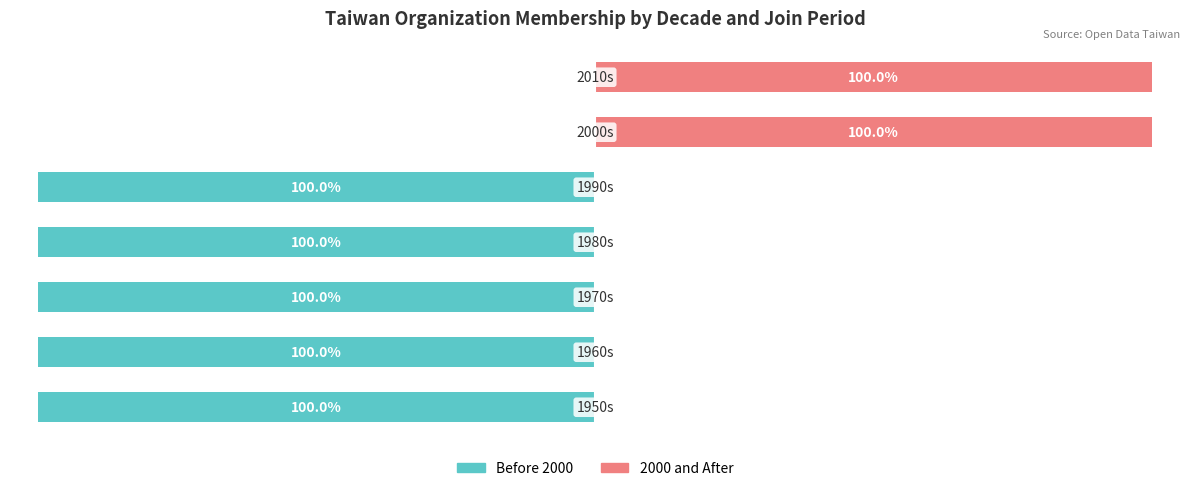

Reading left to right, what are all the values shown in this chart?

Before 2000: -100	-100	-100	-100	-100	0	0
2000 and After: 0	0	0	0	0	100	100